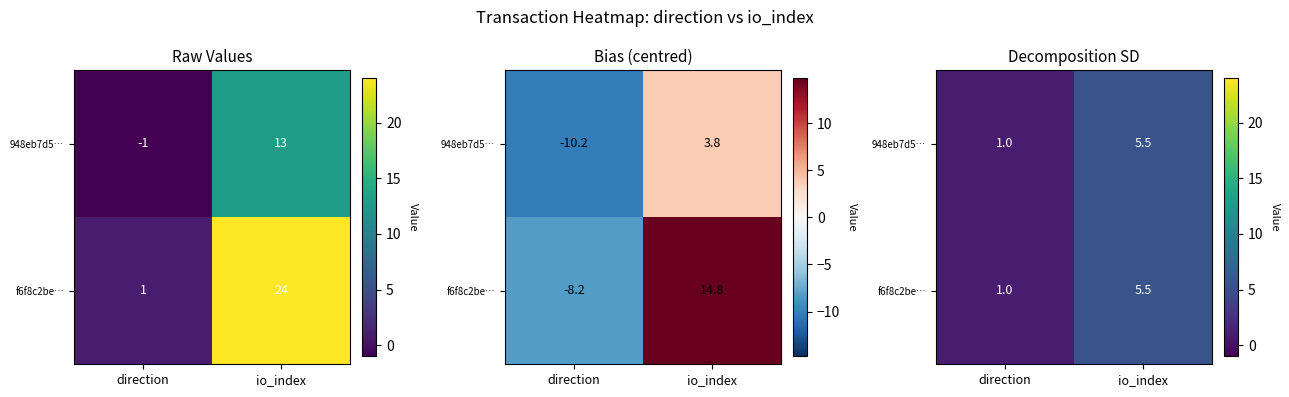

Count the f6f8c2be… values in the range 1 to 5.

1